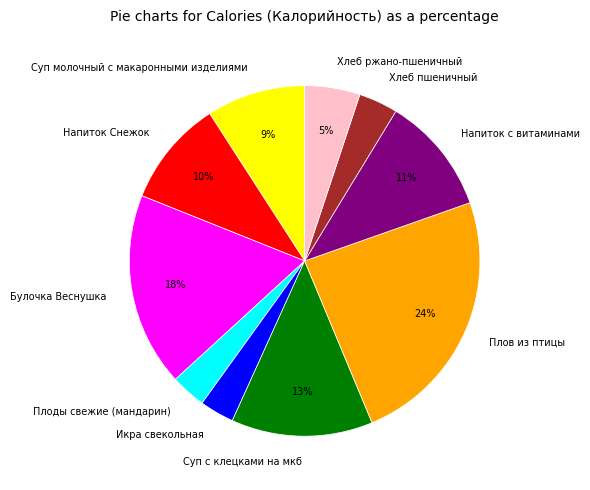

To the nearest percent, what is the combined percentage of Хлеб ржано-пшеничный and Плов из птицы?

29%